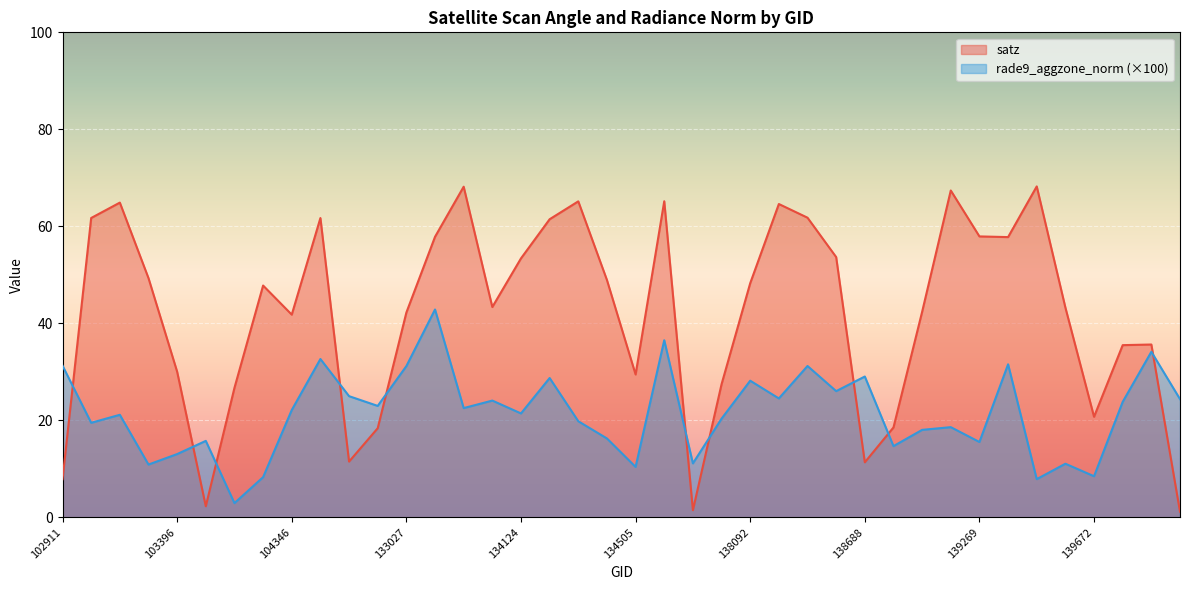

Does the chart display data point markers on the line(s)?

No